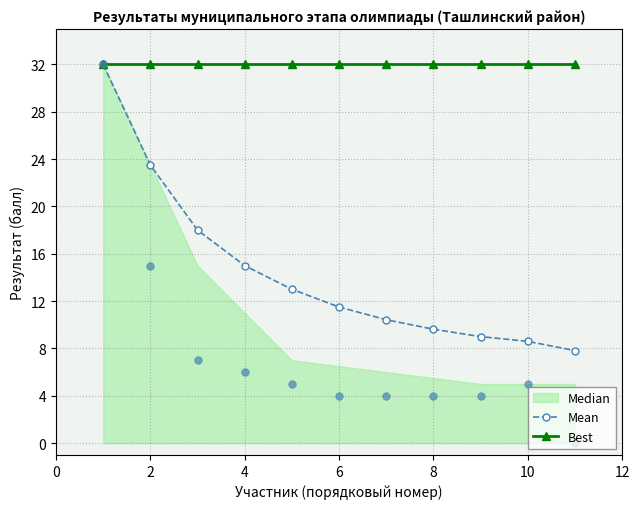

What is the highest value of the Best series?

32.0